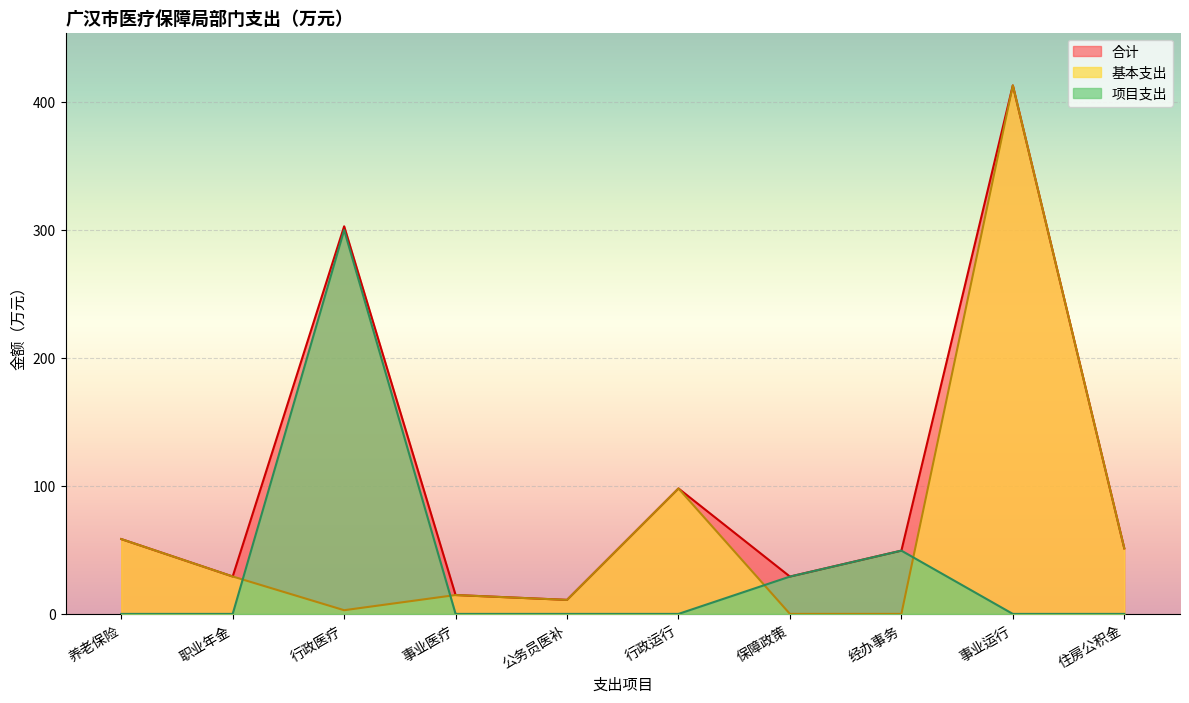

List the series in order of their overall mean, highest first.

合计, 基本支出, 项目支出